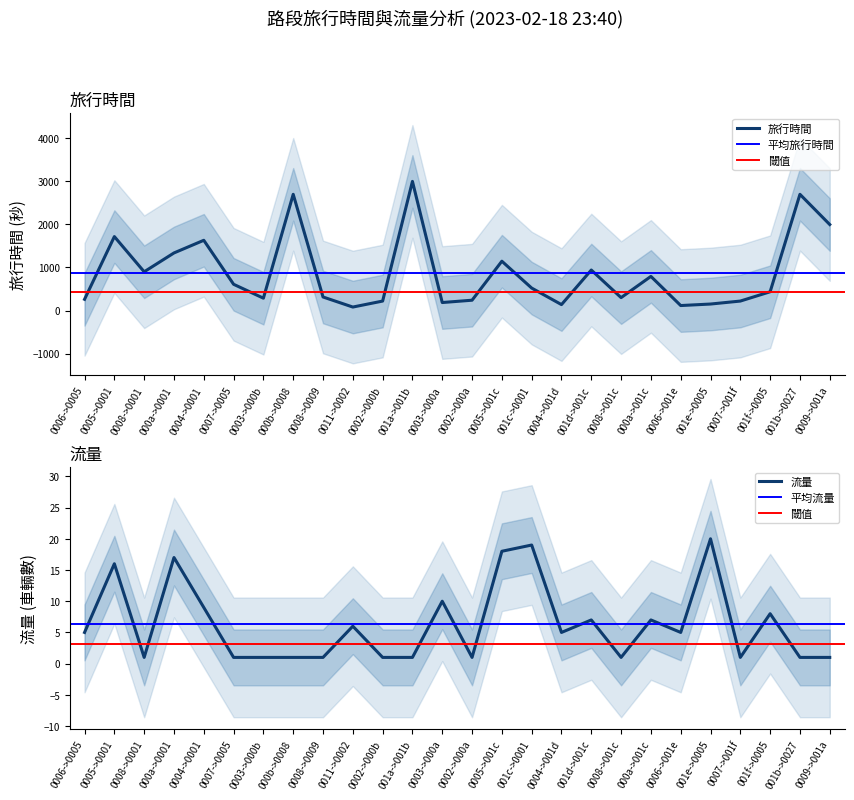

What is the sum of all 旅行時間 values?

22949